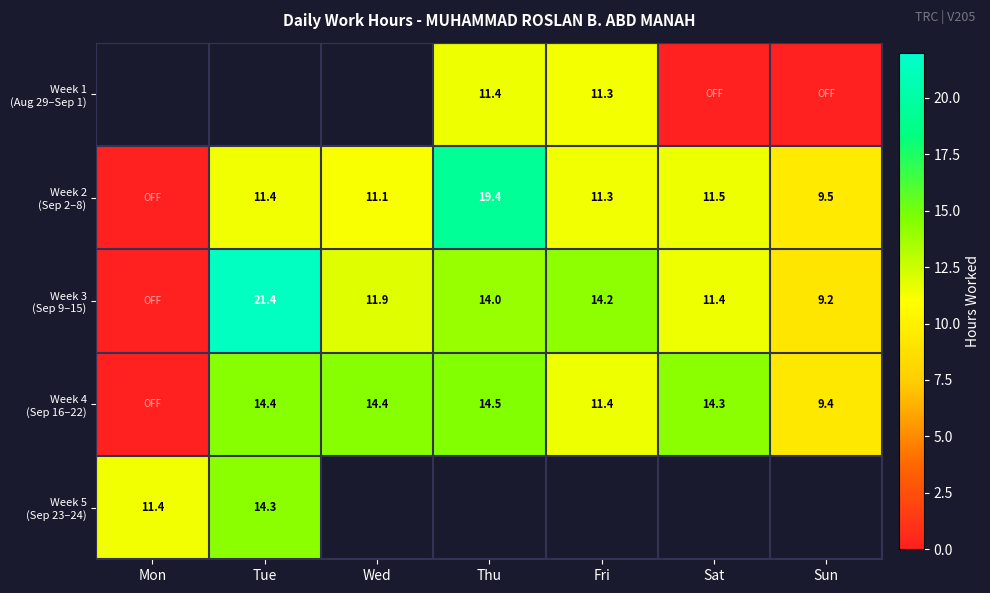

How many values in Week 1 (Aug 29–Sep 1) are above zero?

2